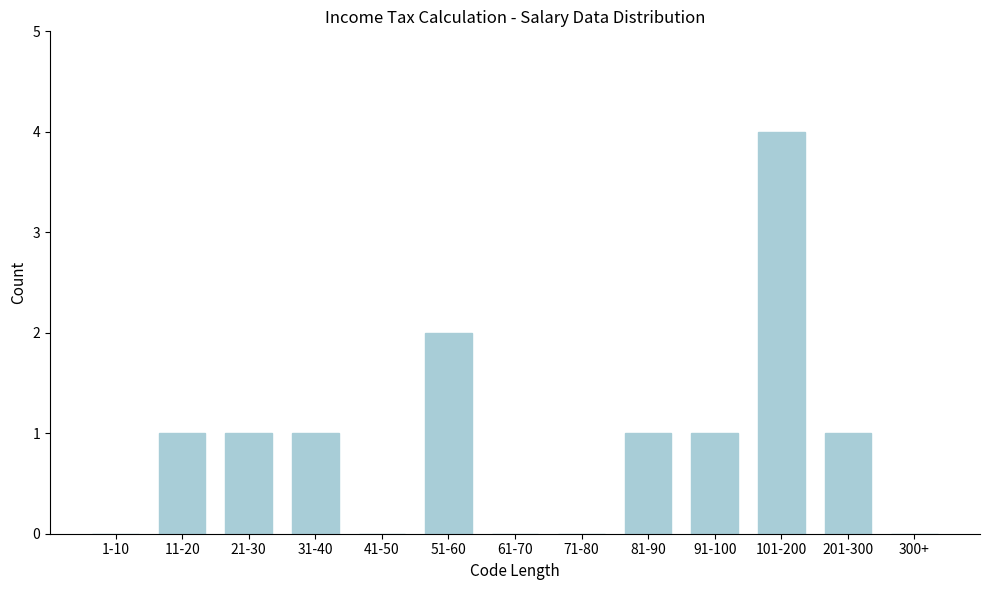

Reading right to left, extract all data points from this chart.

300+=0	201-300=1	101-200=4	91-100=1	81-90=1	71-80=0	61-70=0	51-60=2	41-50=0	31-40=1	21-30=1	11-20=1	1-10=0